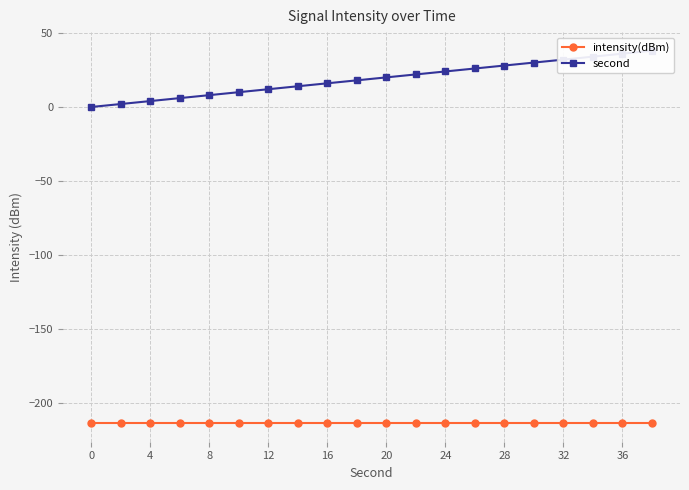

The intensity(dBm) series shows -110.1 at 13. True or false?

False